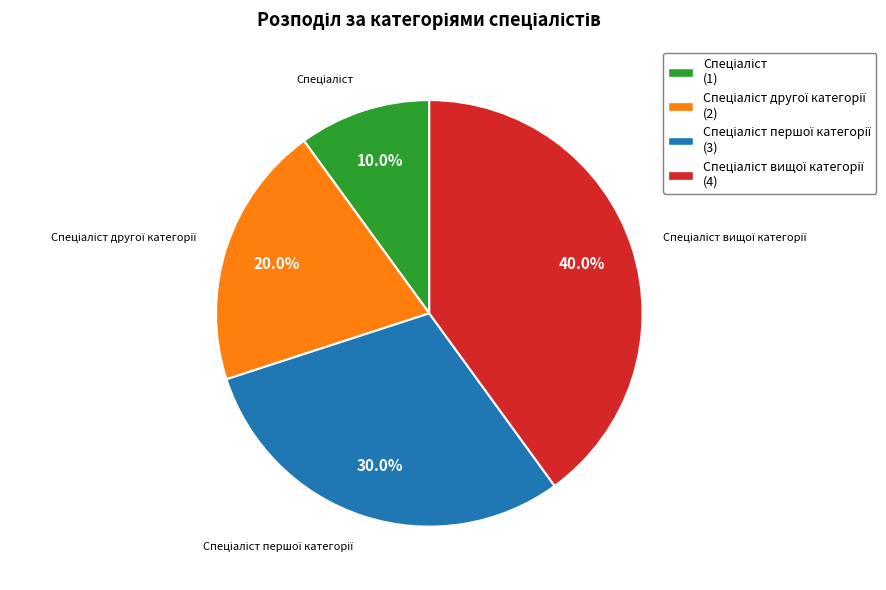

Is there any slice that represents more than half of the pie?

No